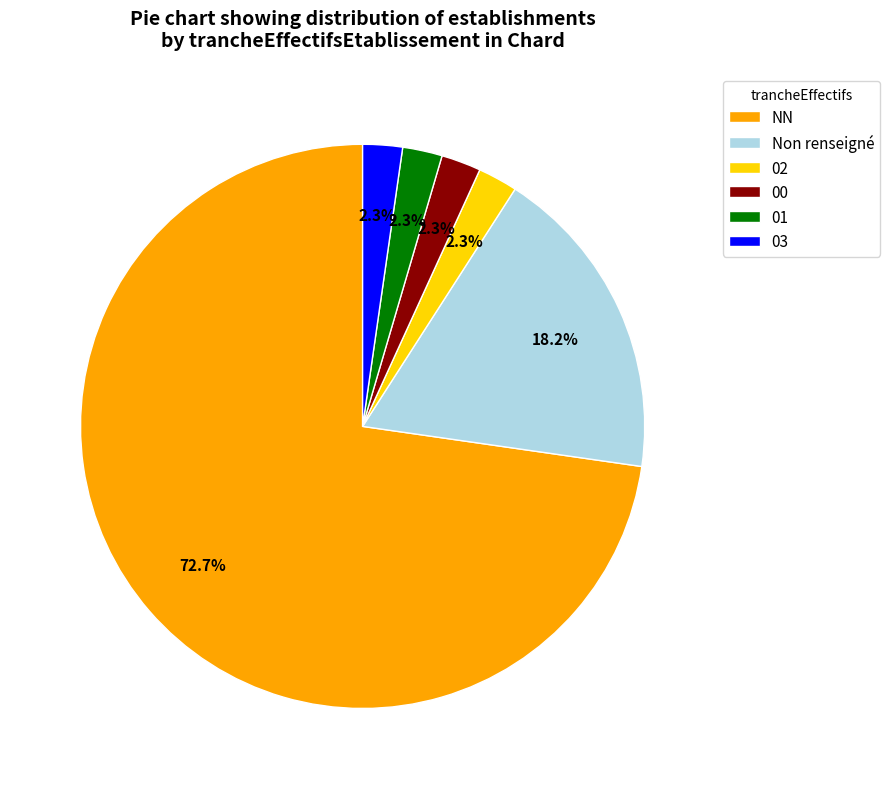

What is the largest slice in the pie chart?

NN